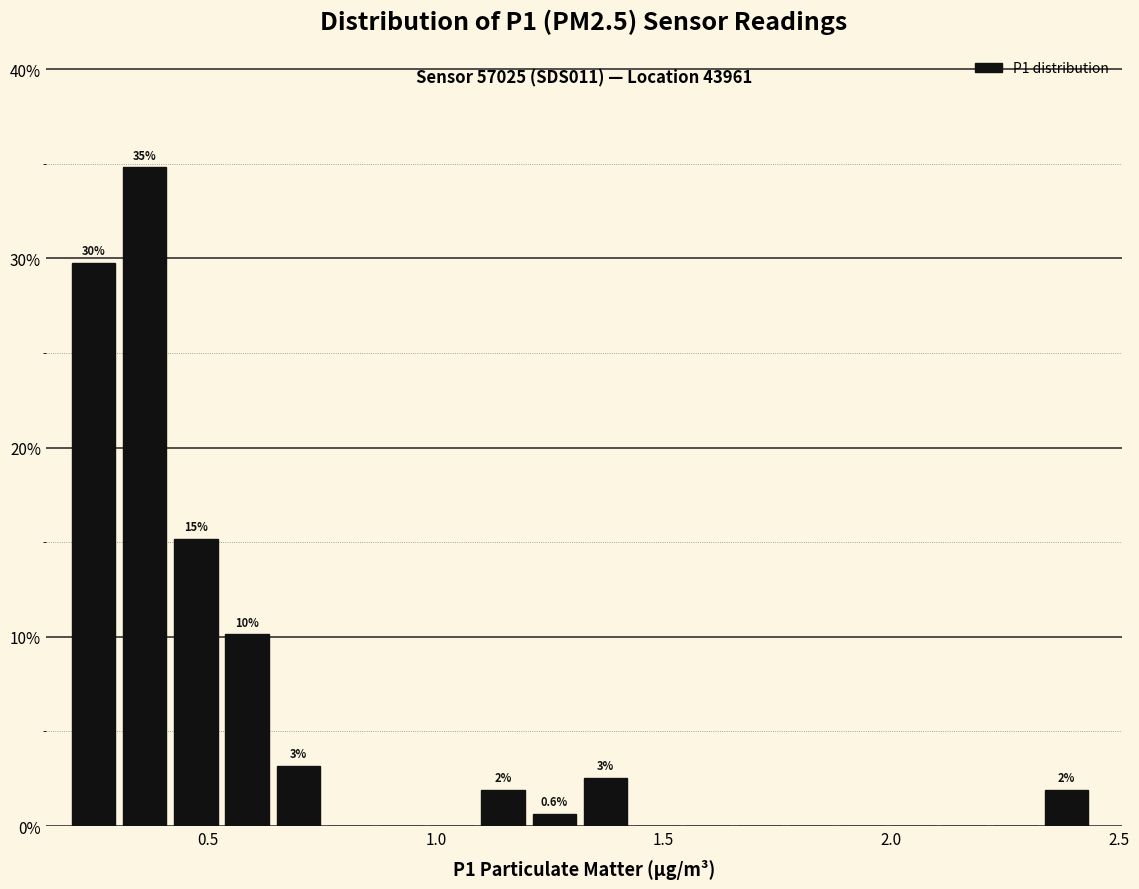

Around what value on the x-axis is the tallest bar? Give the approximate position of its centre, as read against the axis.

0.35